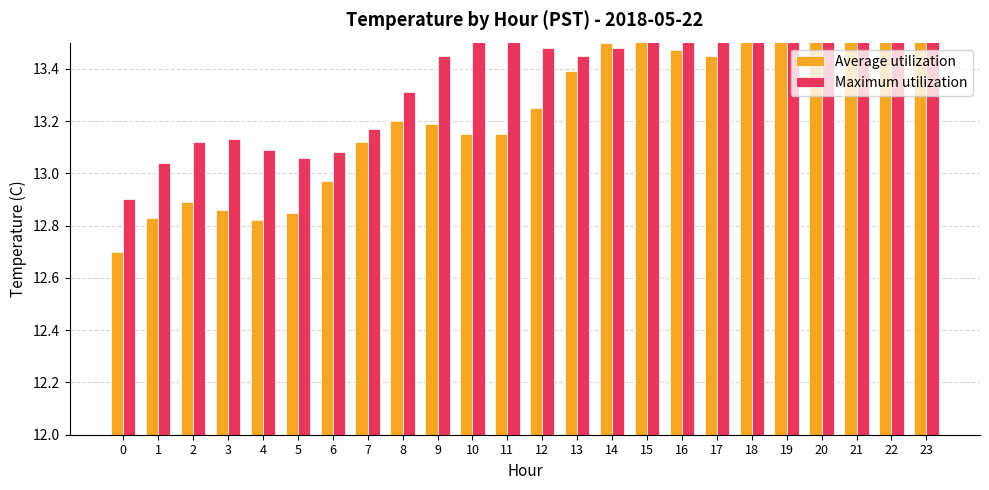

Which series has the largest total across all categories?

Maximum utilization